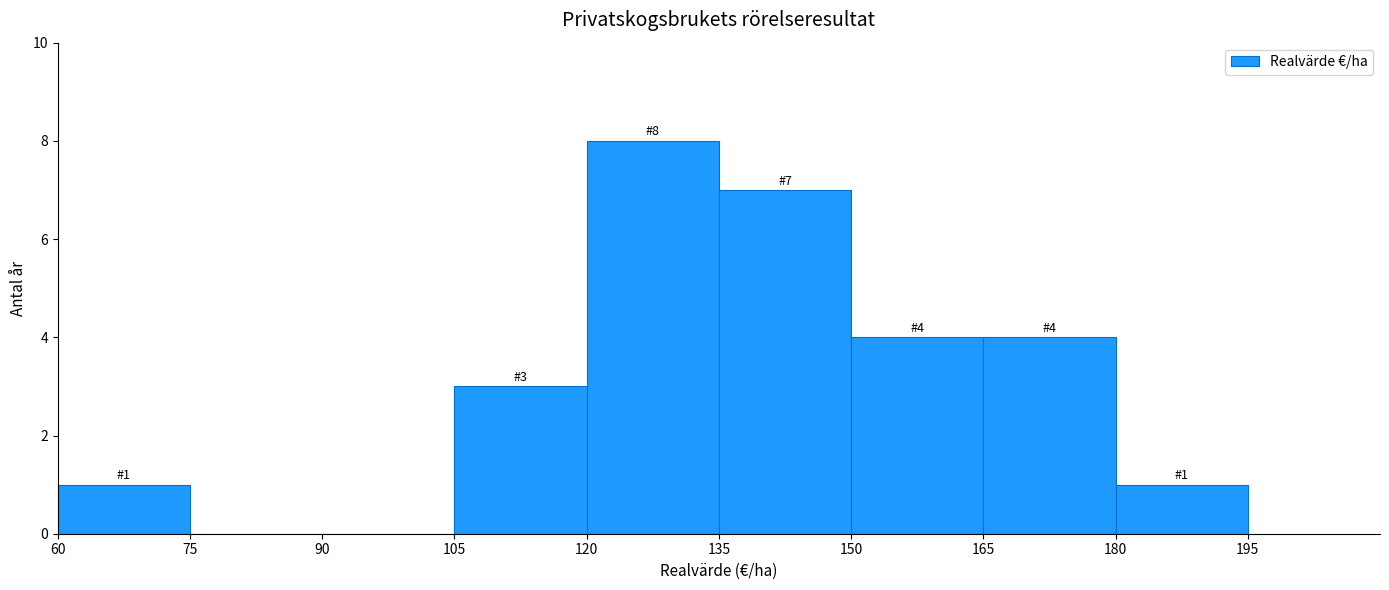

Over which range of the x-axis is the bar tallest?

120 to 135